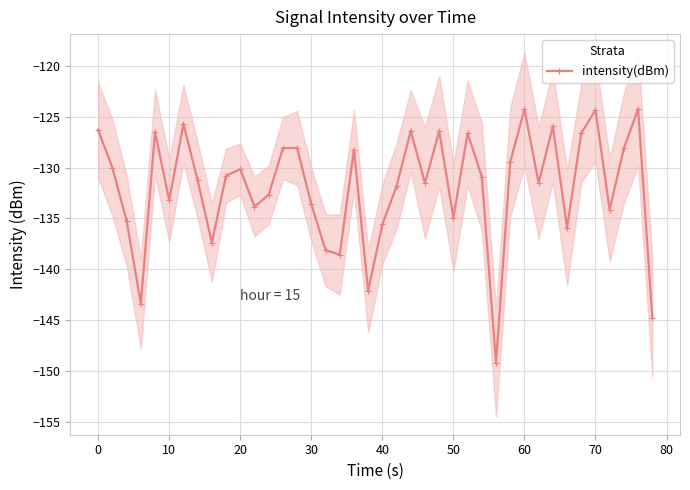

True or false: intensity(dBm) has a value of -134.9 at 50.

True